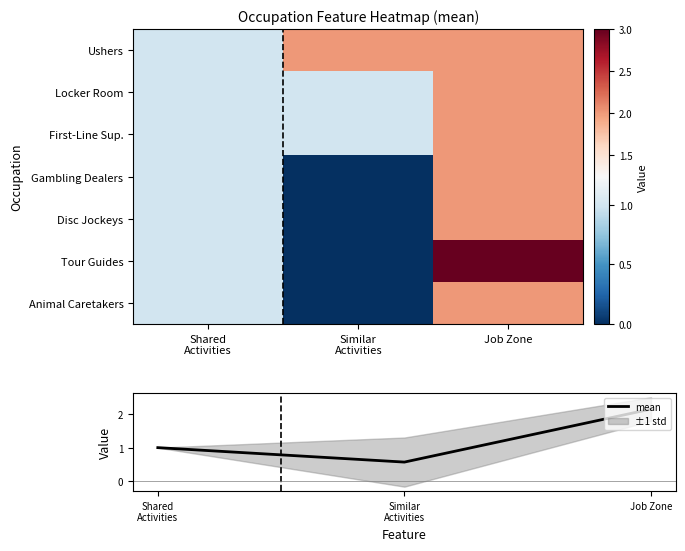

What is the lowest value of the mean series?

0.6